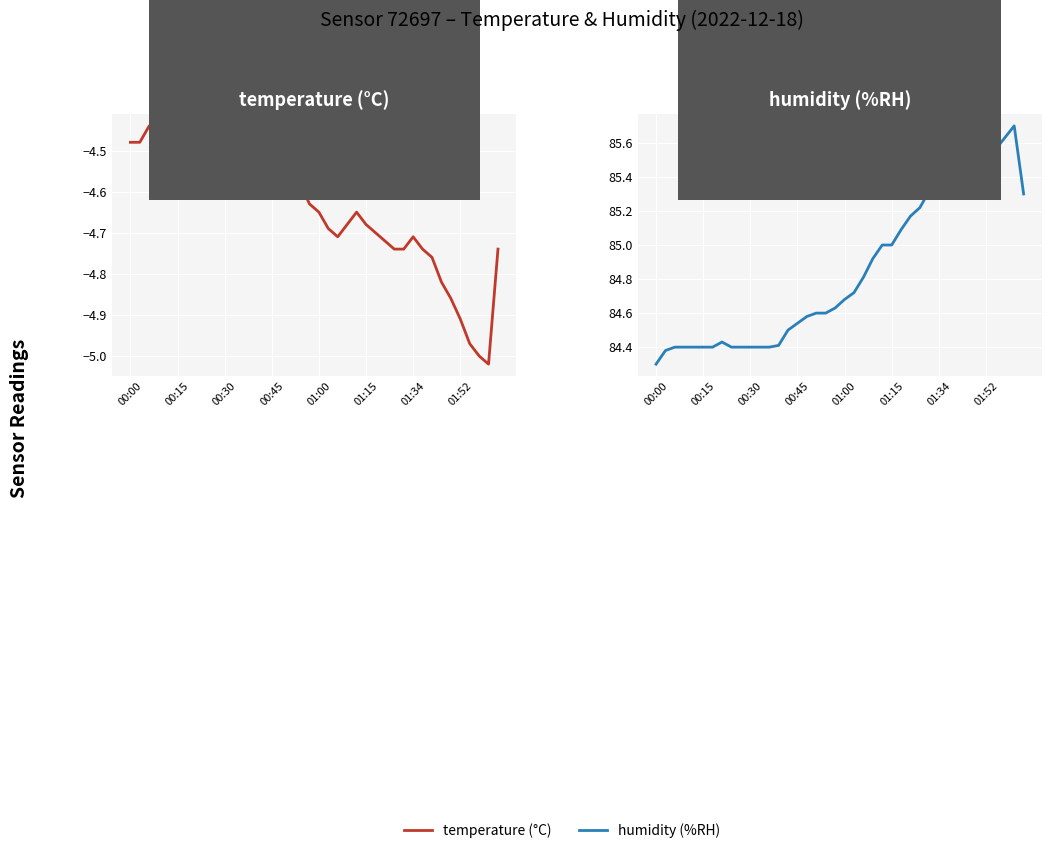

What is the difference between the temperature (°C) values at 20 and 01:34?

0.2